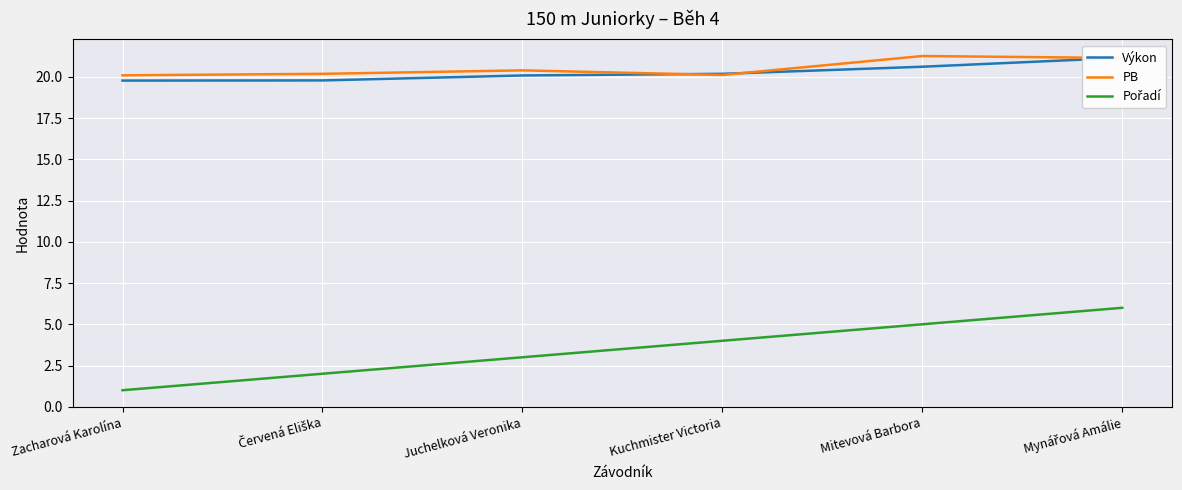

Which category has the lowest value across all series?

Zacharová Karolína